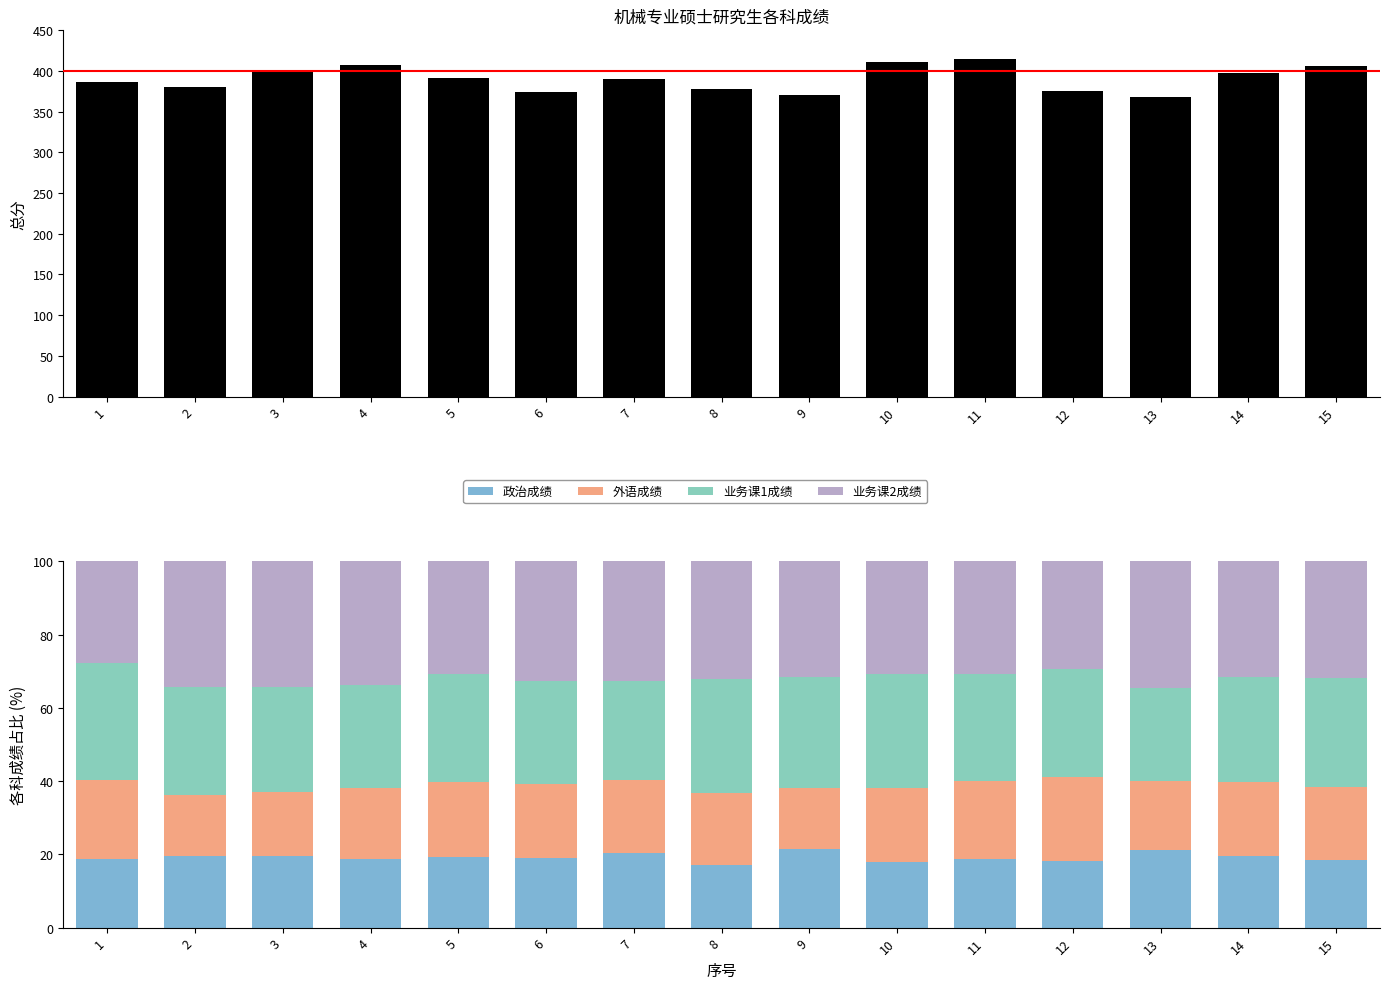

What is the difference between the 总分 values at 4 and 10?

3.0